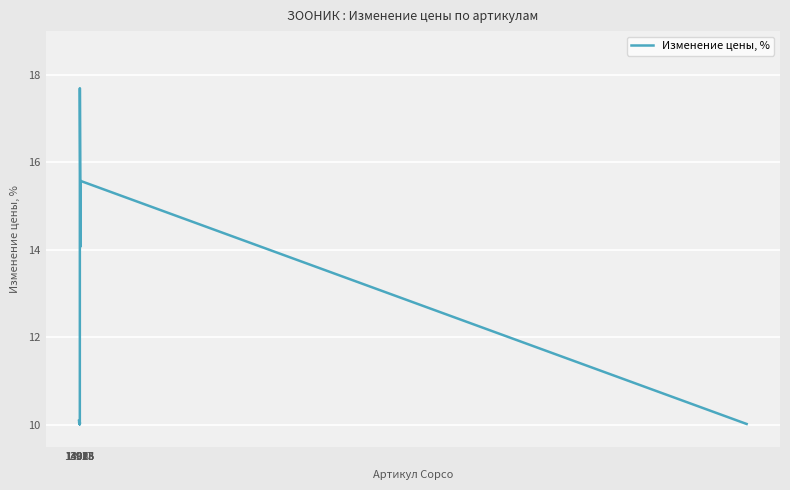

What is the minimum value shown in the chart?

10.0